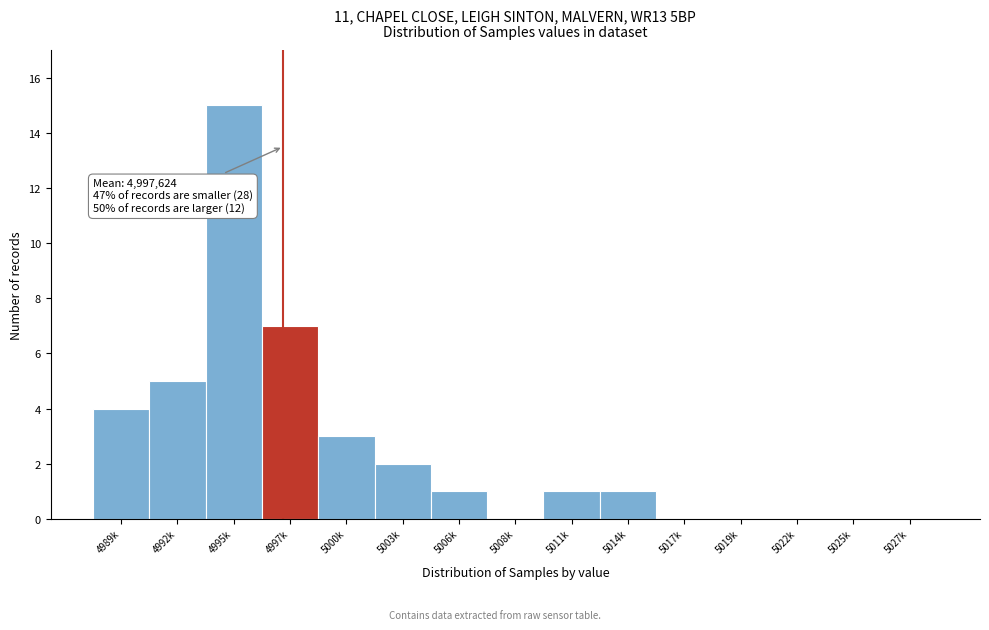

Reading left to right, transcribe all the data shown in this chart.

4989k=4	4992k=5	4995k=15	4997k=7	5000k=3	5003k=2	5006k=1	5008k=0	5011k=1	5014k=1	5017k=0	5019k=0	5022k=0	5025k=0	5027k=0